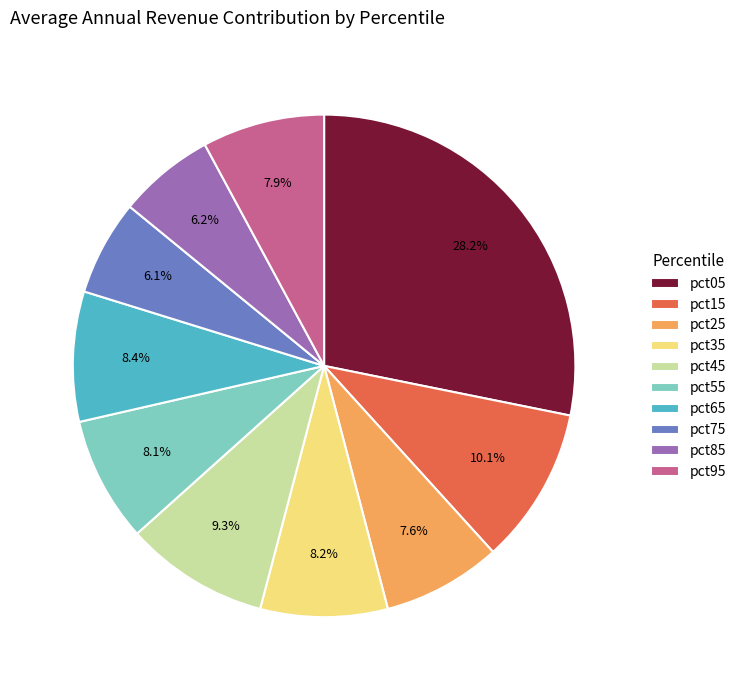

Which slice is the largest?

pct05